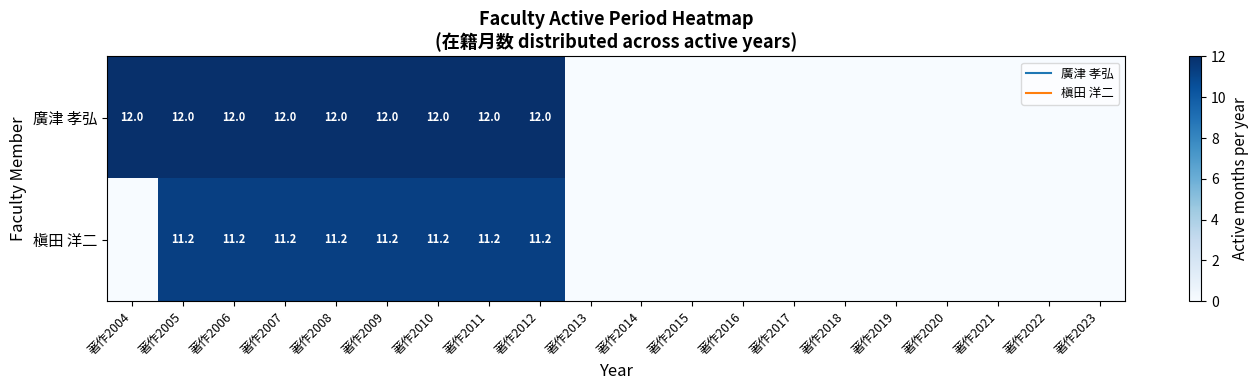

Which series changed the most between 著作2008 and 著作2010?

廣津 孝弘